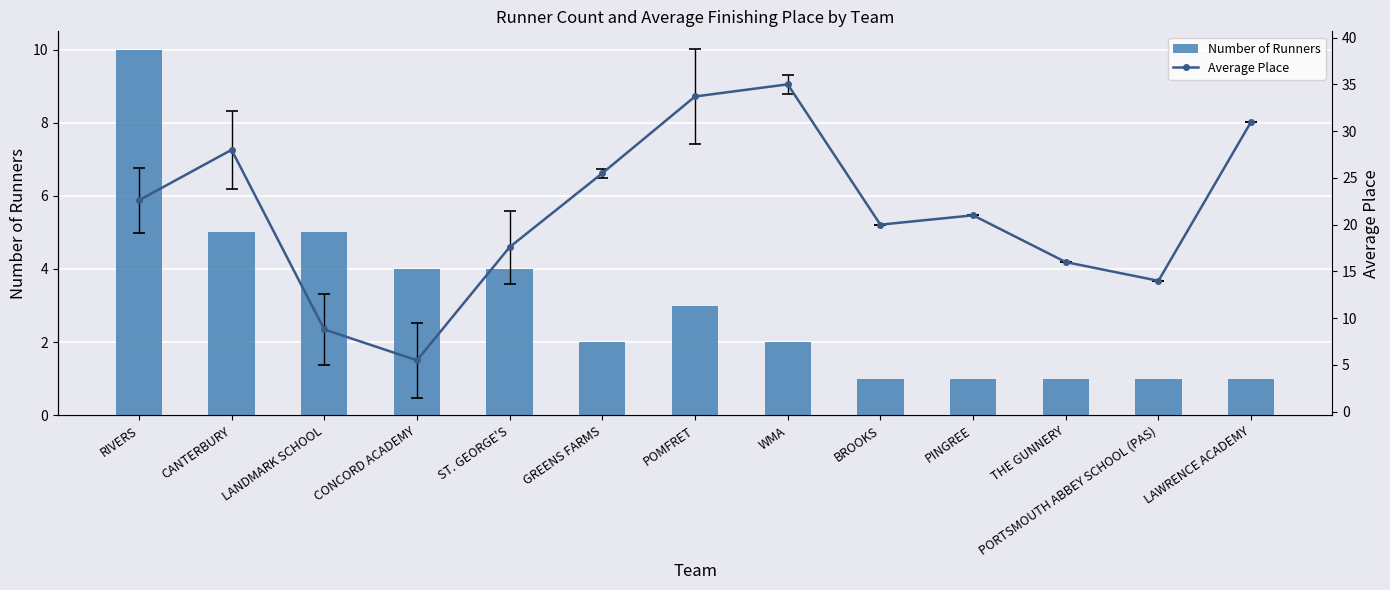

Which series has the largest range (max minus min)?

Average Place